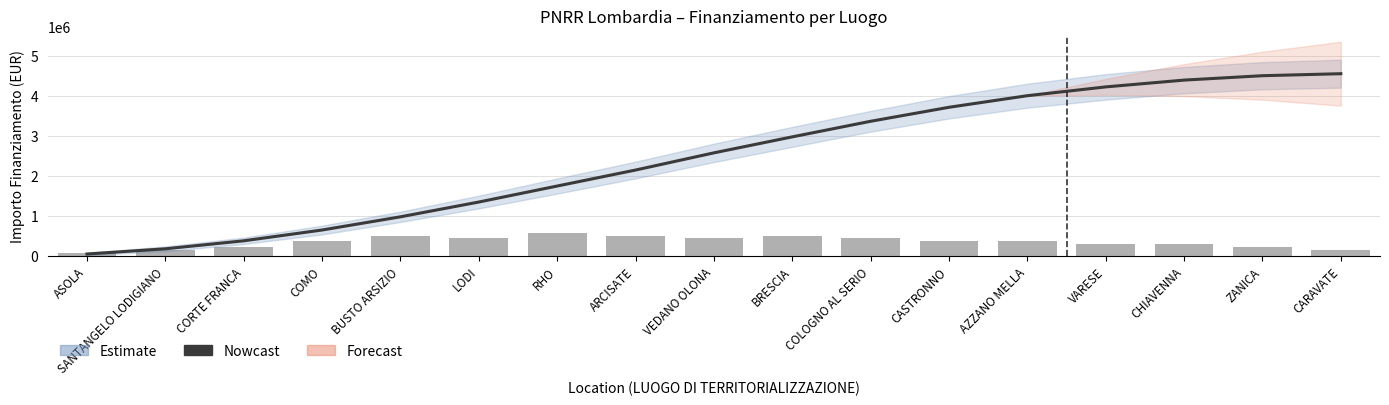

List the labels in order of value, largest first.

CARAVATE, ZANICA, CHIAVENNA, VARESE, AZZANO MELLA, CASTRONNO, COLOGNO AL SERIO, BRESCIA, VEDANO OLONA, ARCISATE, RHO, LODI, BUSTO ARSIZIO, COMO, CORTE FRANCA, SANTANGELO LODIGIANO, ASOLA